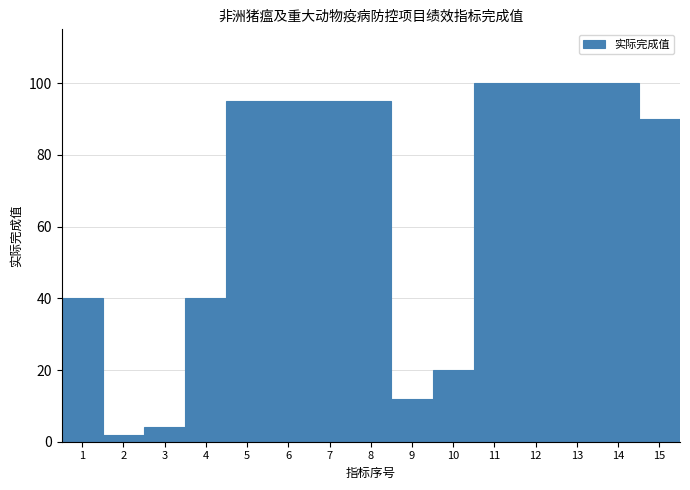

Reading left to right, what are all the values shown in this chart?

40	2	4	40	95	95	95	95	12	20	100	100	100	100	90